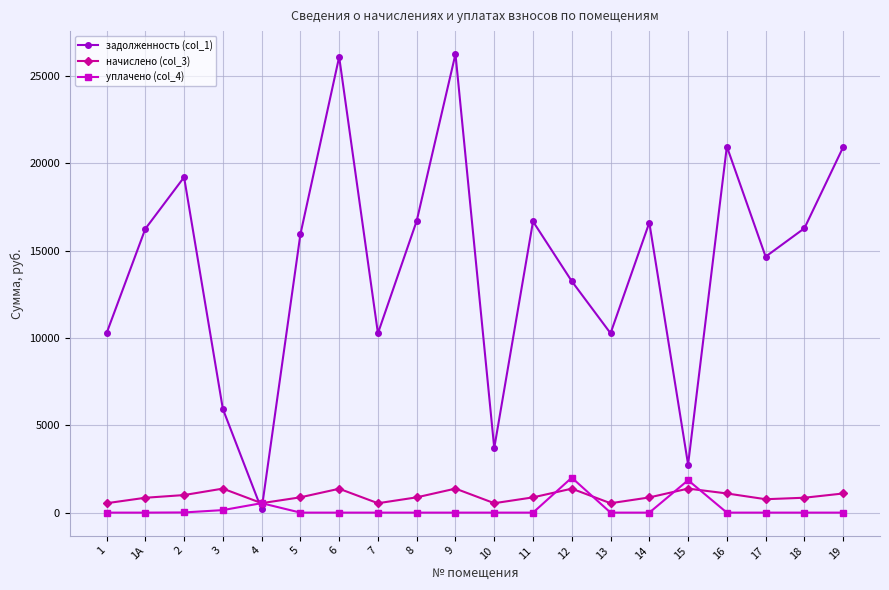

Which series has the largest range (max minus min)?

задолженность (col_1)